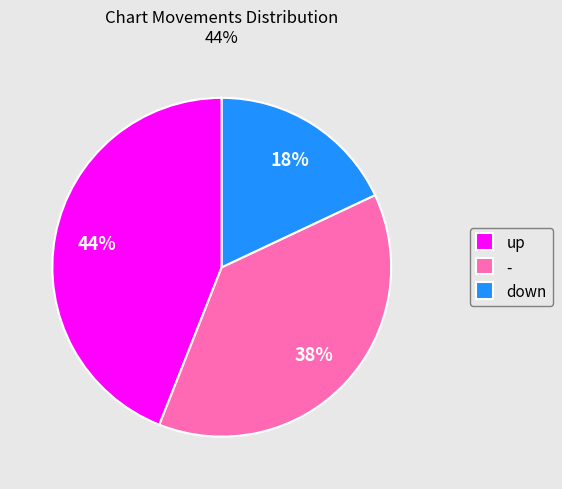

To the nearest percent, what is the combined percentage of down and -?

56%